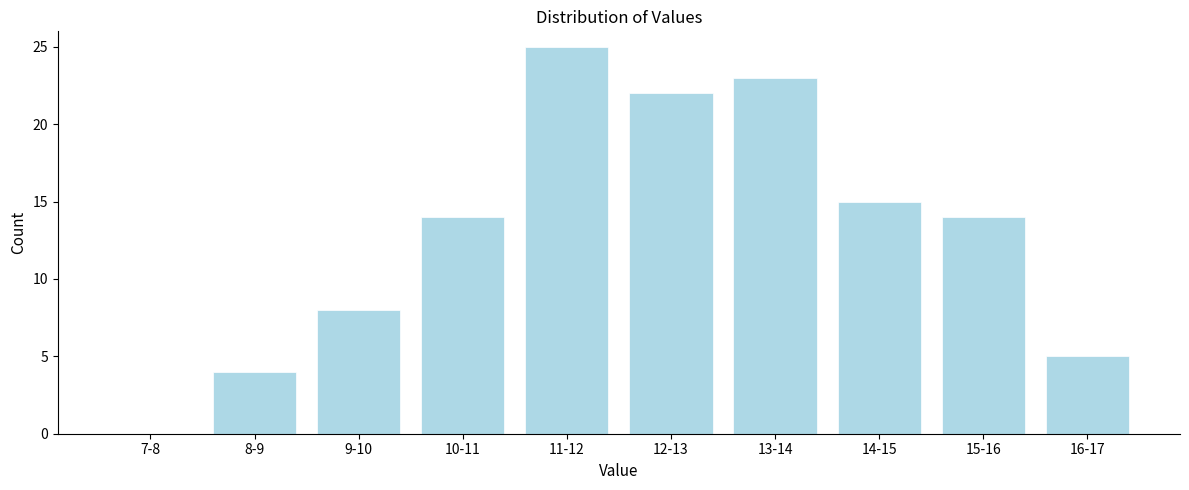

Reading left to right, transcribe all the data shown in this chart.

7-8=0	8-9=4	9-10=8	10-11=14	11-12=25	12-13=22	13-14=23	14-15=15	15-16=14	16-17=5